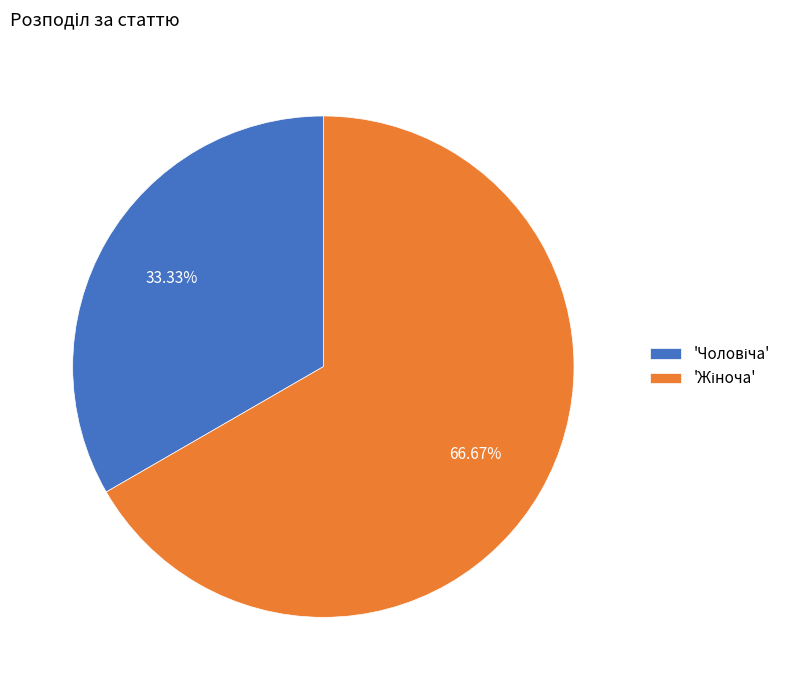

Is there a majority slice in this chart?

Yes